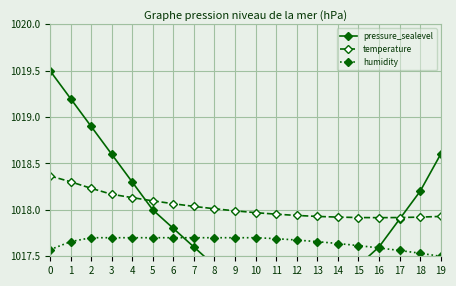

Is it true that temperature equals 1017.9 at 12?

True